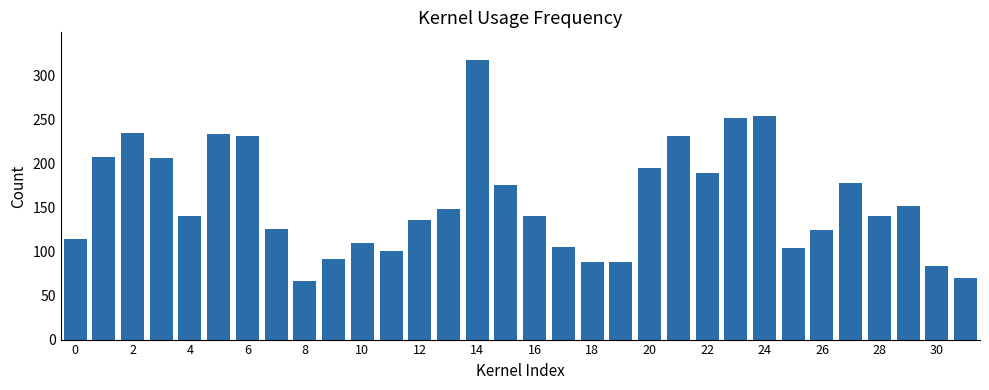

What is the value of the 31st bar from the left?

84